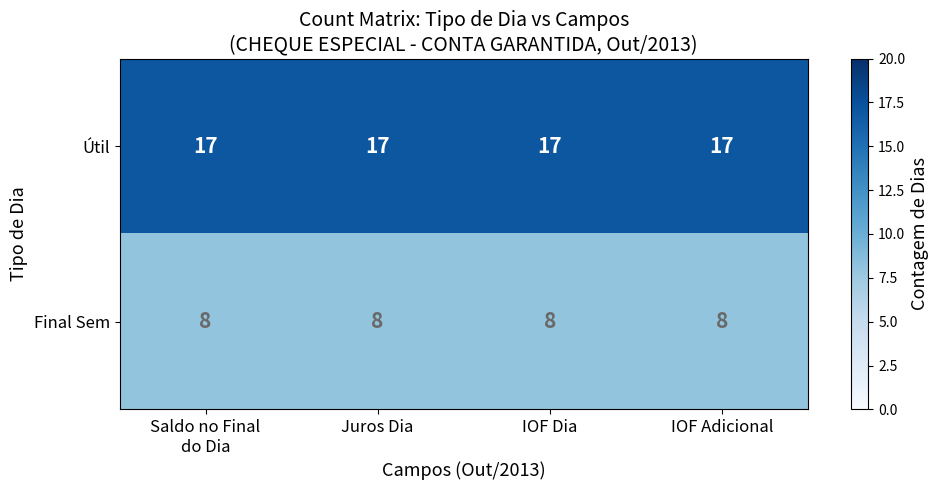

What is the minimum value shown in the chart?

8